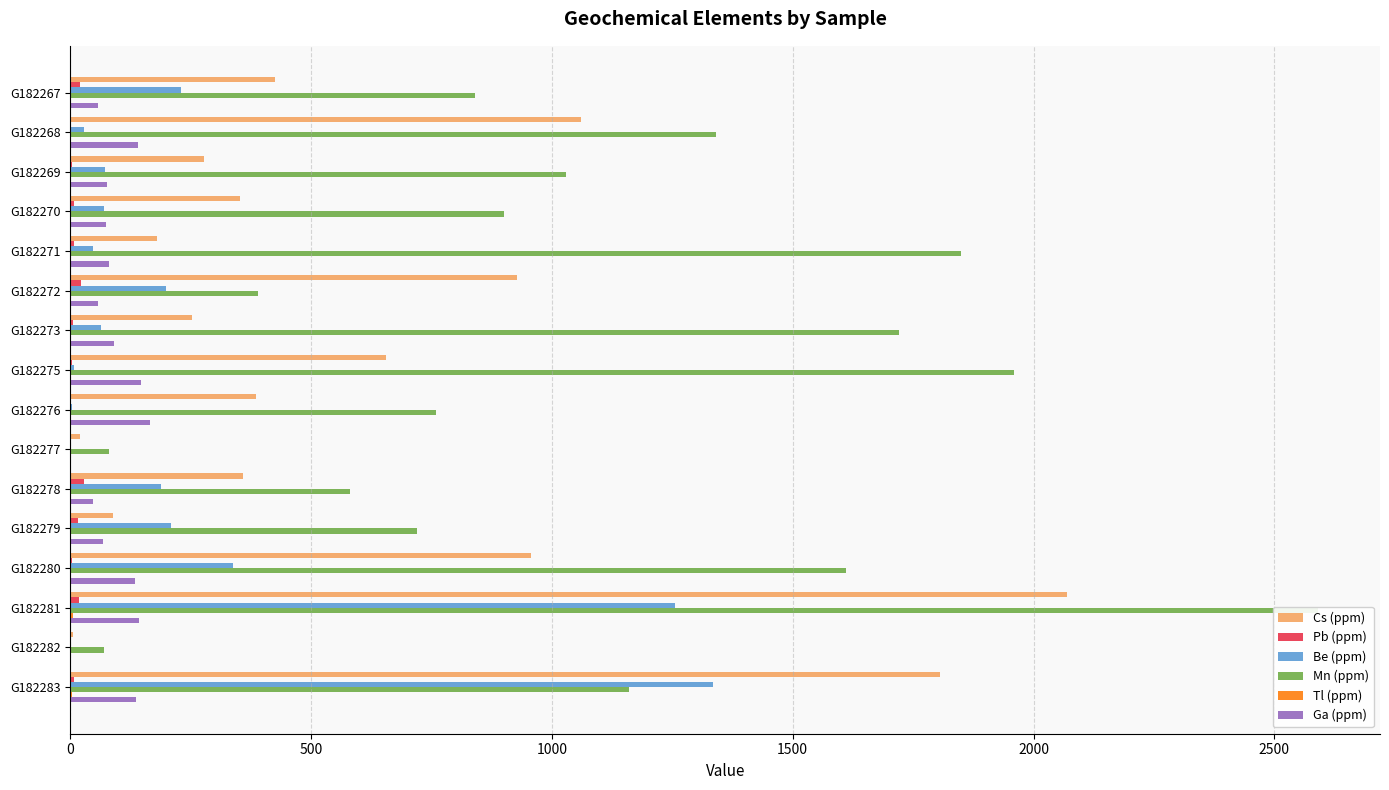

The Cs (ppm) series shows 6.5 at G182282. True or false?

True